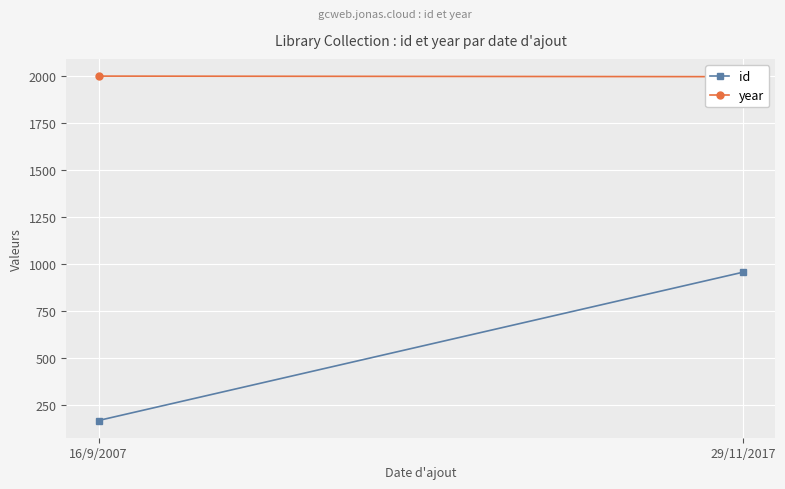

What is the label of the 2nd point from the right?

16/9/2007